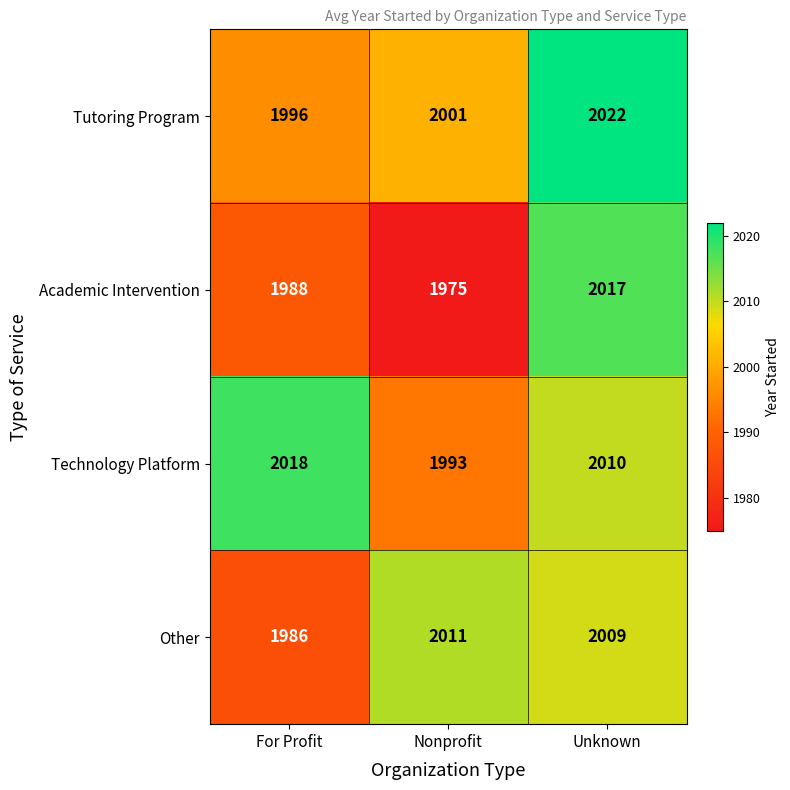

Reading left to right, list all the values displayed in this chart.

Tutoring Program: 1996	2001	2022
Academic Intervention: 1988	1975	2017
Technology Platform: 2018	1993	2010
Other: 1986	2011	2009